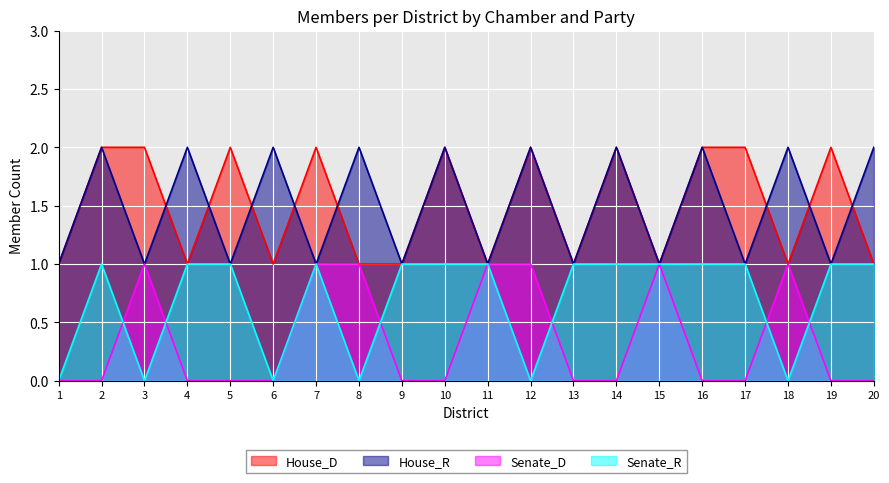

What is the average value of the Senate_R series?

1